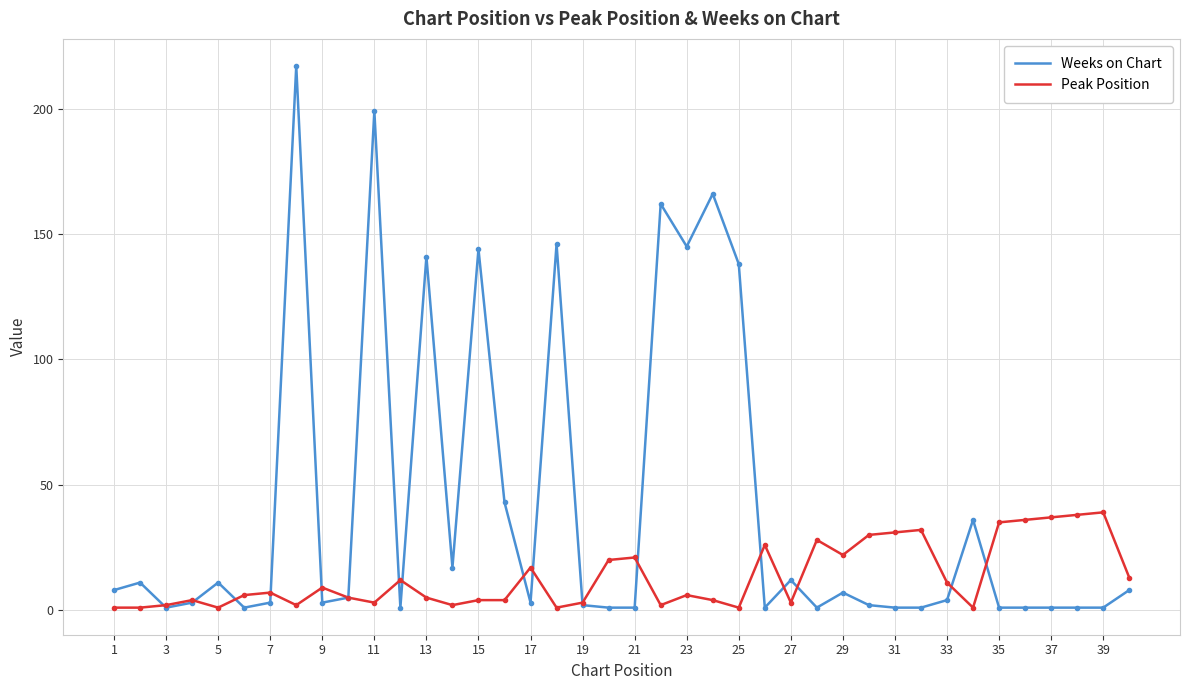

Which series has the widest spread of values?

Weeks on Chart